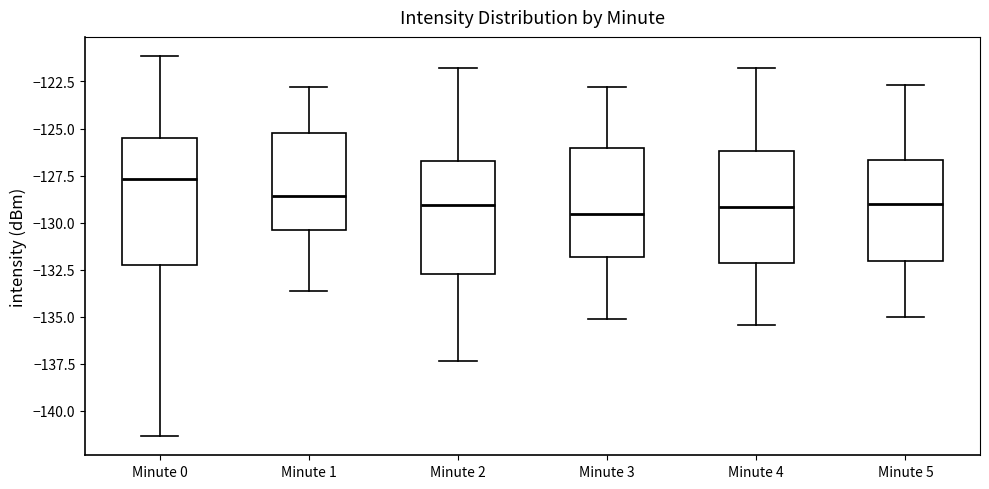

Which box has the highest median line?

Minute 0